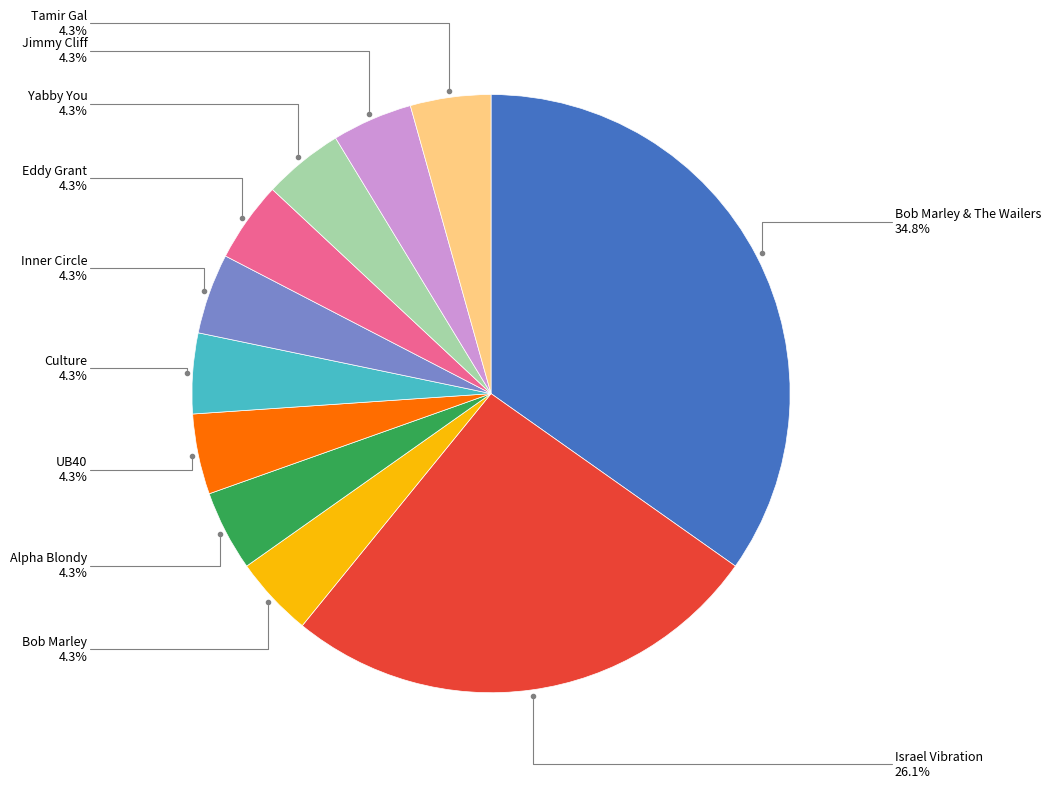

Is there a majority slice in this chart?

No